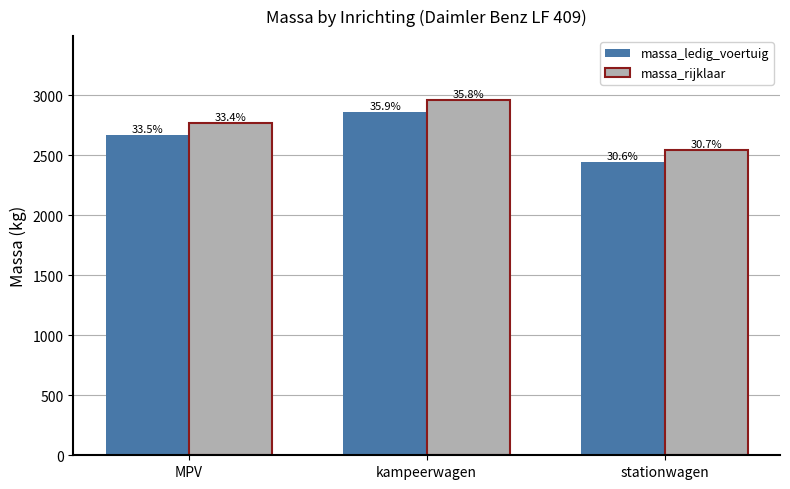

What are all the series names shown in the legend?

massa_ledig_voertuig, massa_rijklaar